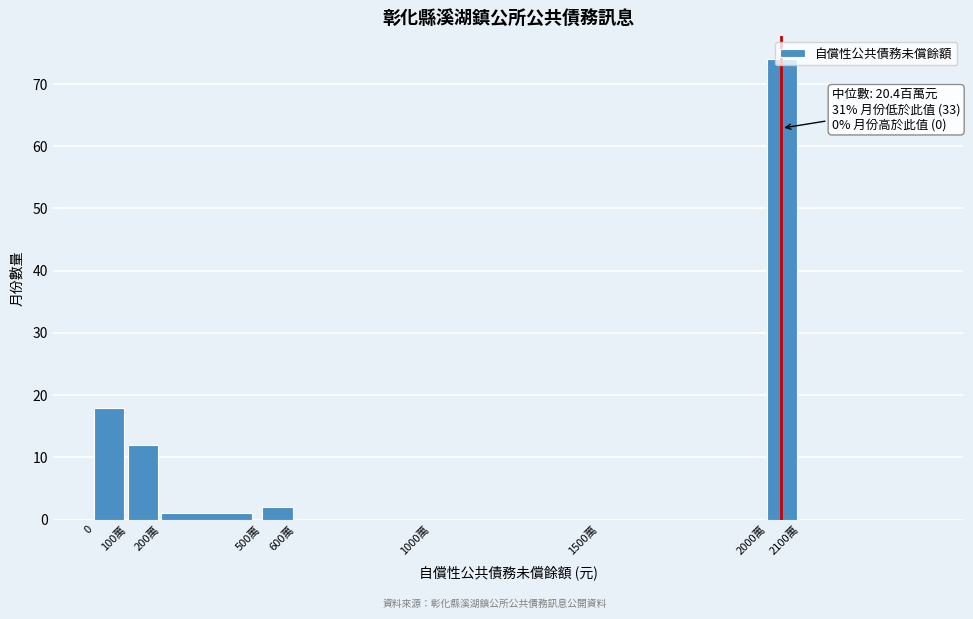

What is the change in value from 0 to 2100萬?

-18